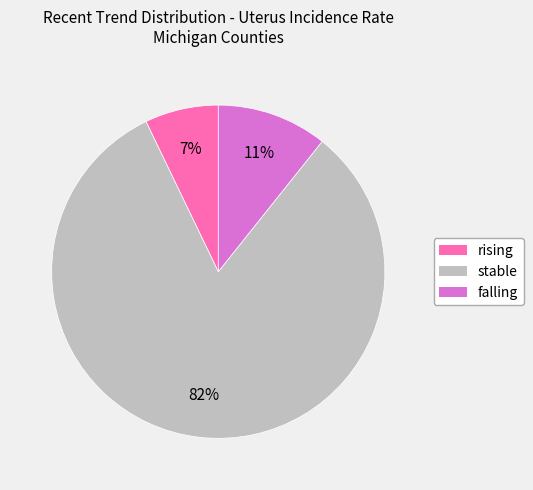

Which slice is the smallest?

rising